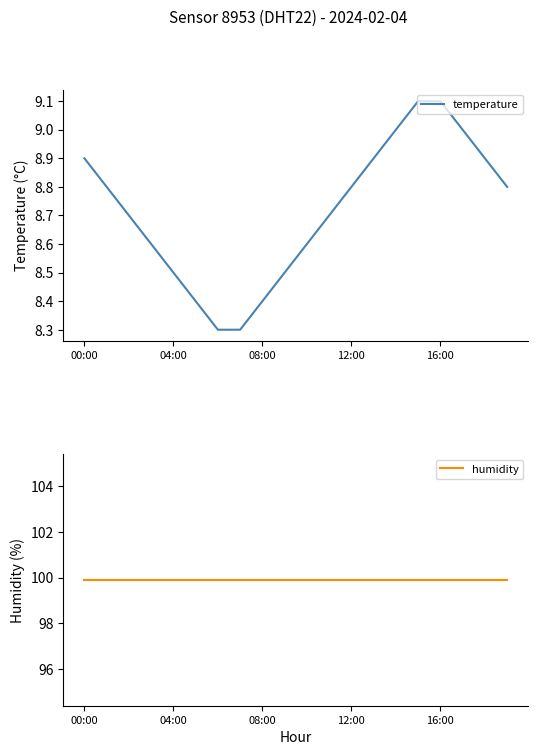

What is the highest value of the temperature series?

9.1